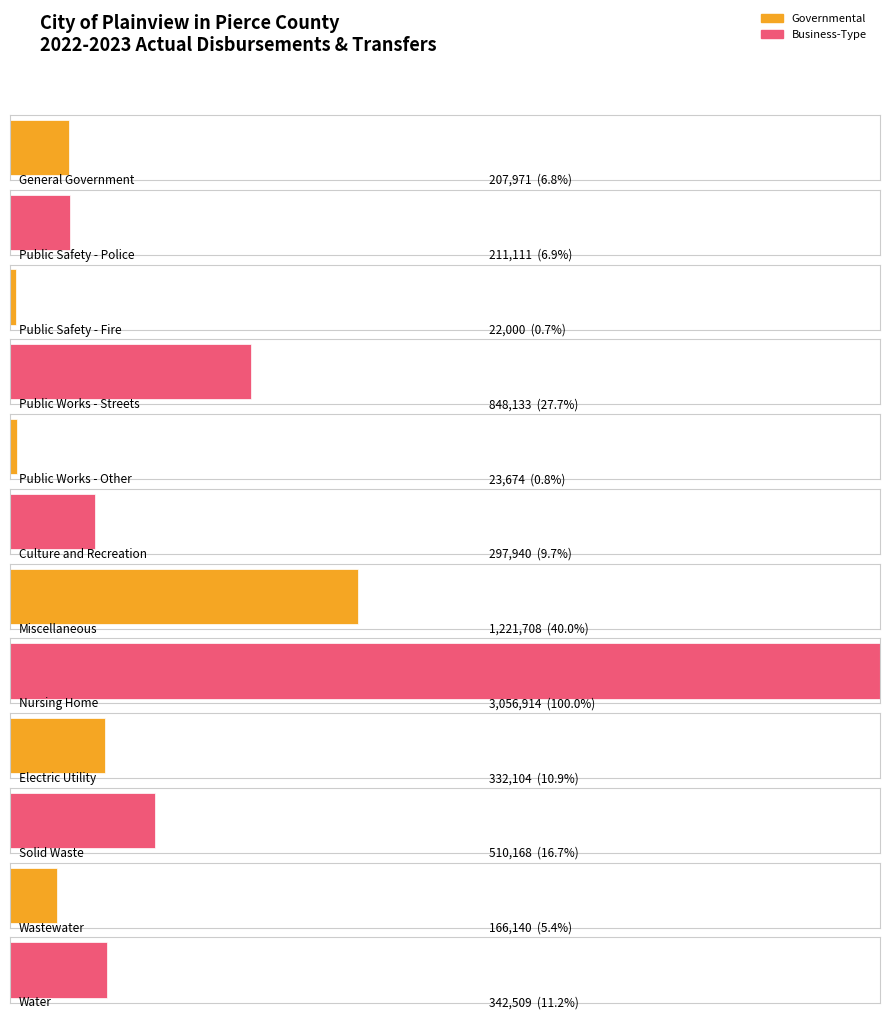

What is the value of the 4th bar from the left?

848133